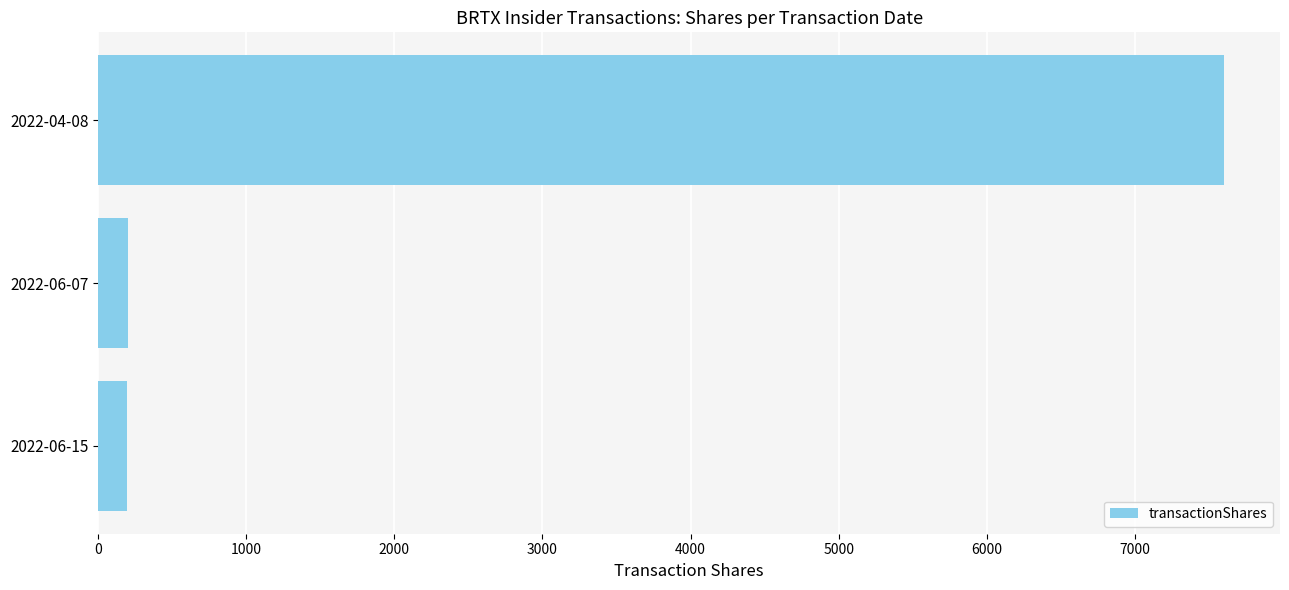

What is the minimum value shown in the chart?

194